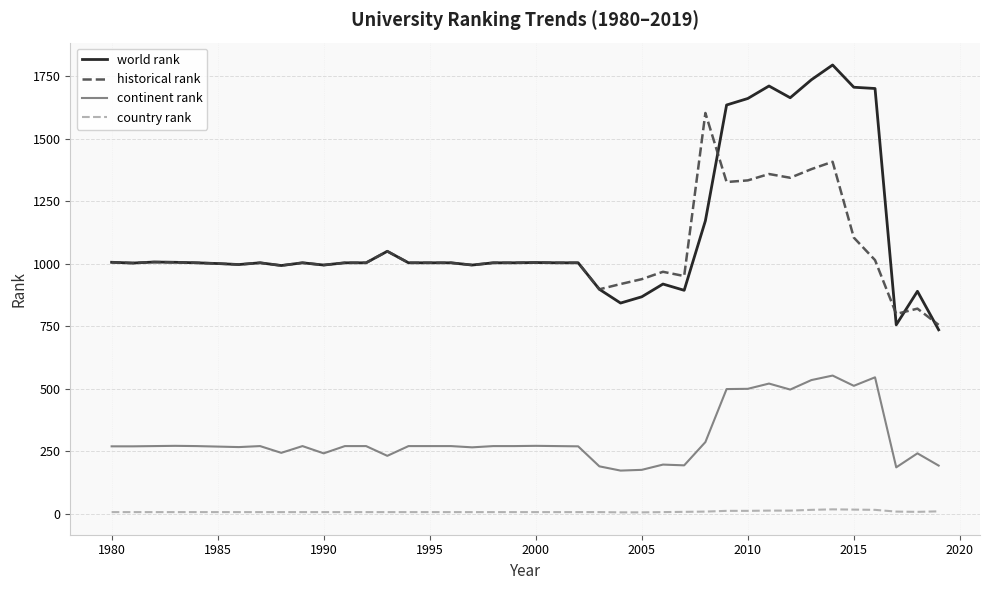

What is the greatest value displayed?

1794.0